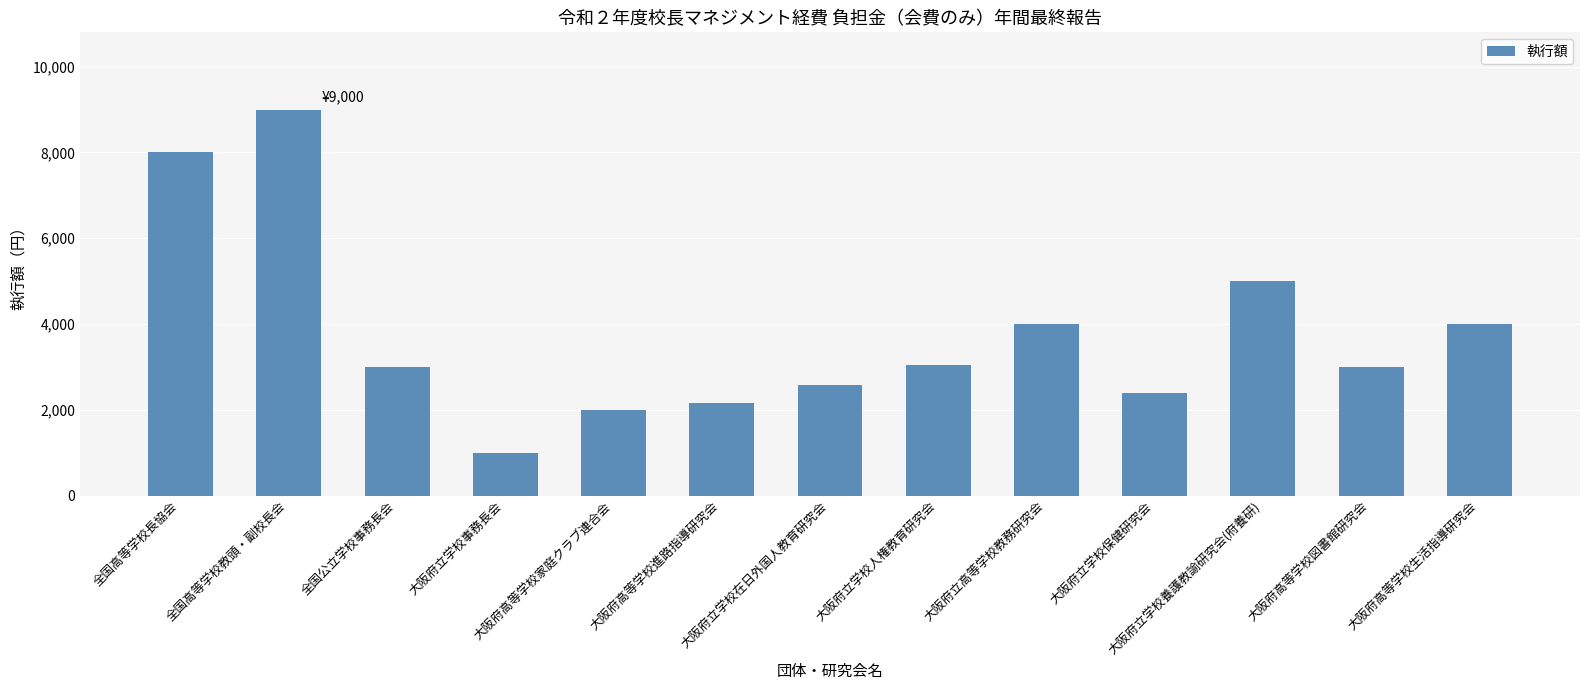

What is the sum of all values?

49180